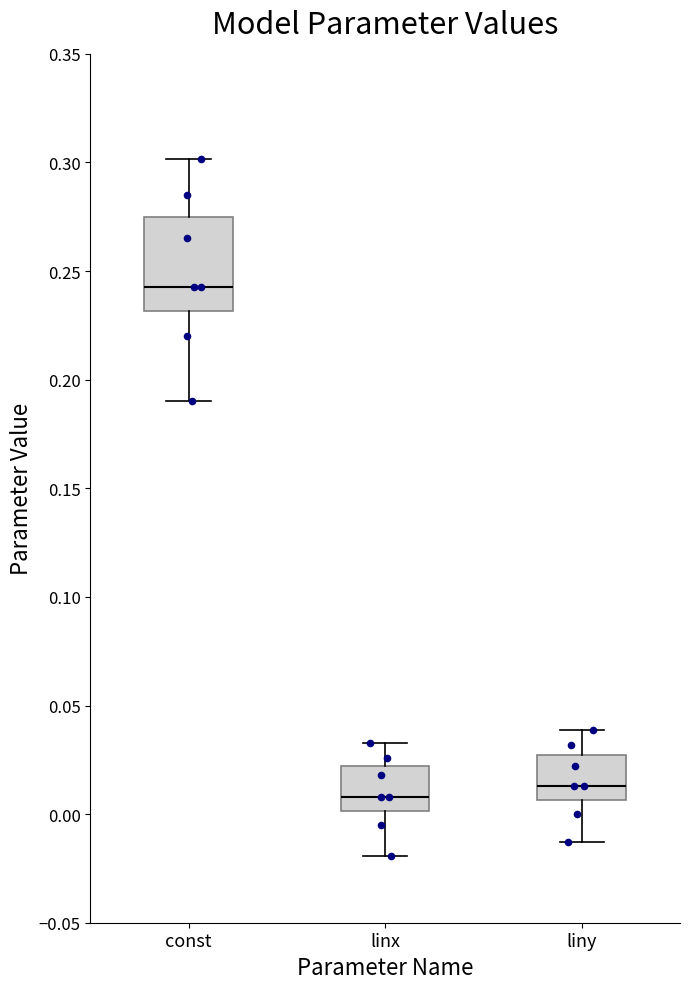

Reading left to right, read every box against the y-axis: the position of its median line, the range the box covers, and the ends of its whiskers. The values are not printed on the chart, so give them approximately, as read against the axis.

const: median 0.245, box 0.230 to 0.275, whiskers 0.190 to 0.300
linx: median 0.010, box 0.000 to 0.020, whiskers -0.020 to 0.035
liny: median 0.015, box 0.005 to 0.025, whiskers -0.015 to 0.040